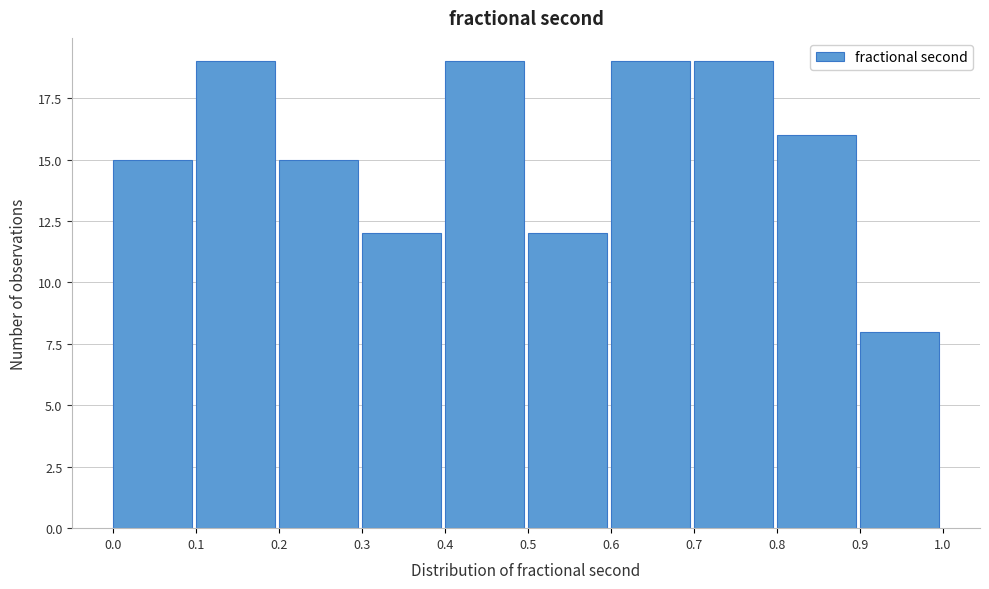

Reading left to right, transcribe this chart: for each bar, give the range it covers on the x-axis and its height. The values are not printed on the chart, so give them approximately, as read against the axis.

0.0 to 0.1: 15
0.1 to 0.2: 19
0.2 to 0.3: 15
0.3 to 0.4: 12
0.4 to 0.5: 19
0.5 to 0.6: 12
0.6 to 0.7: 19
0.7 to 0.8: 19
0.8 to 0.9: 16
0.9 to 1.0: 8